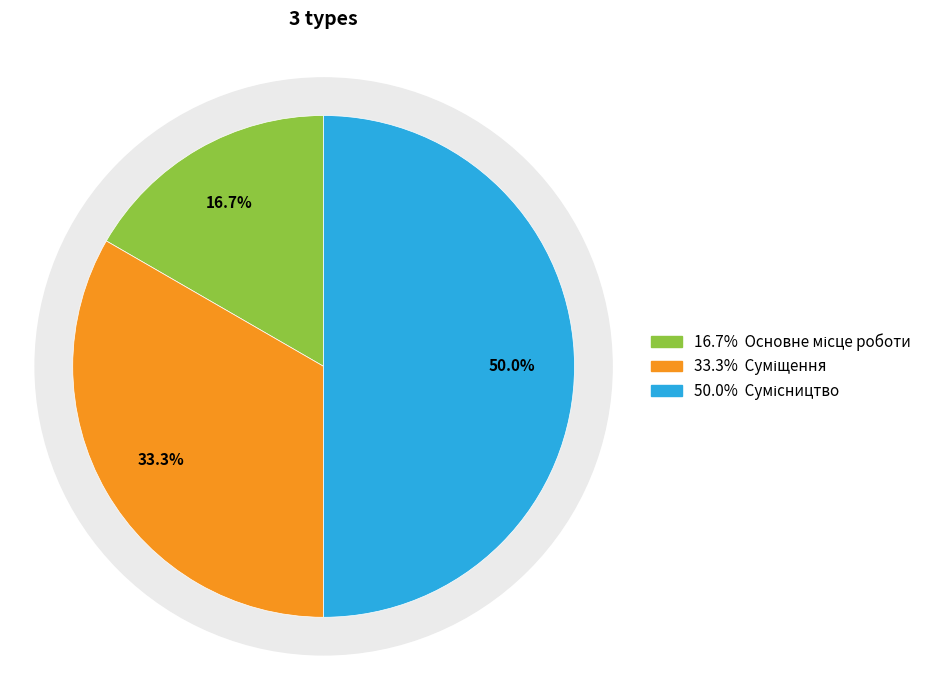

What portion of the pie excludes Сумісництво?

50.0%